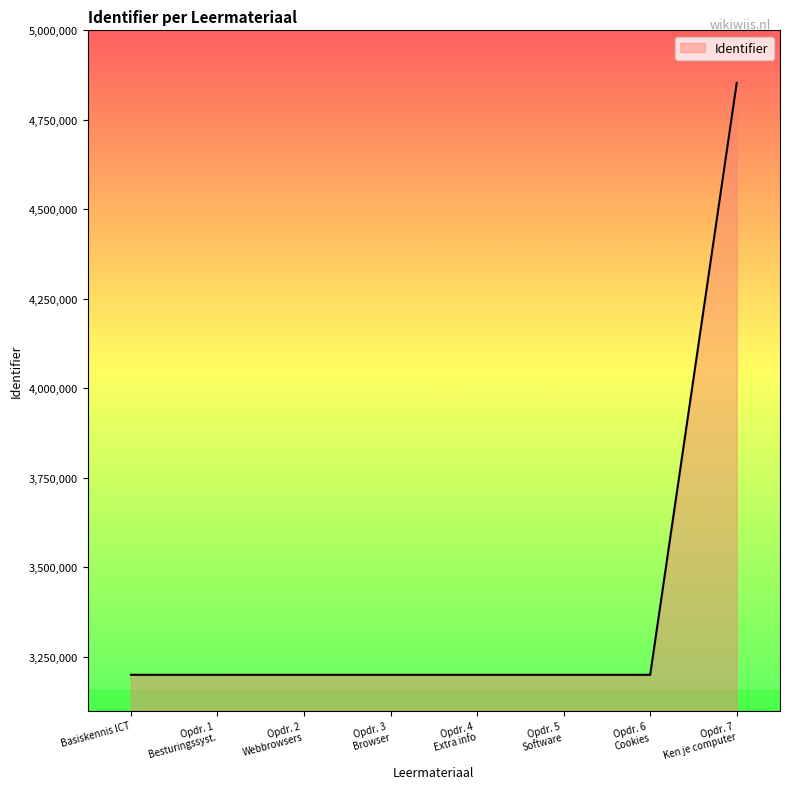

What is the difference between the maximum and minimum values?

1653336